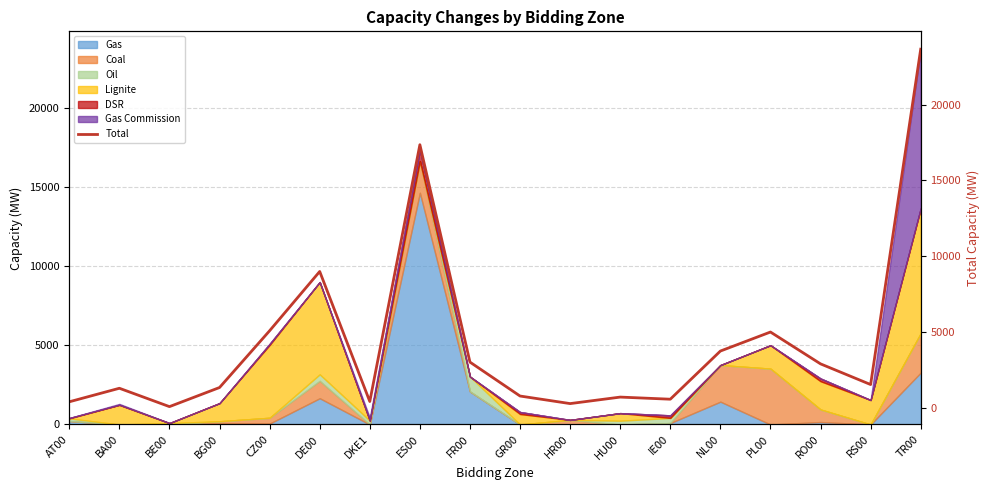

How many lines are shown in the chart?

1